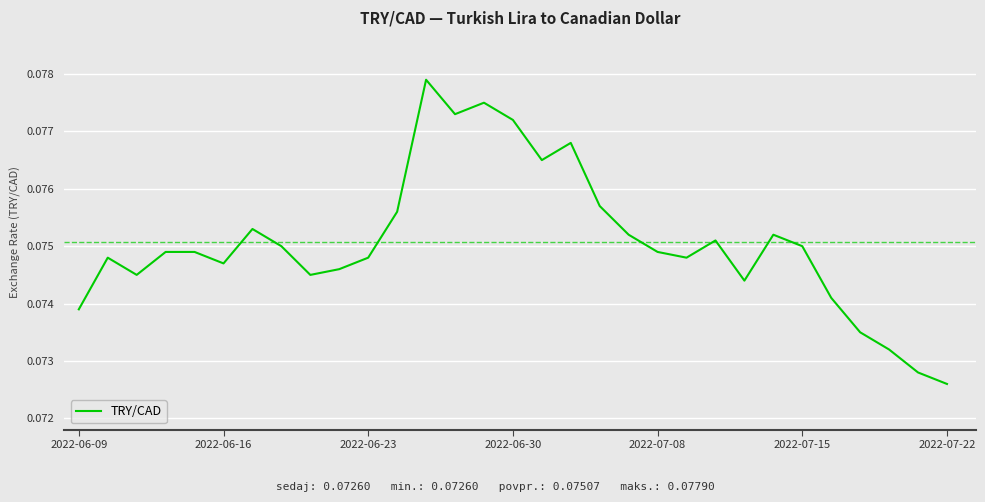

Reading right to left, transcribe all the data shown in this chart.

0.1	0.1	0.1	0.1	0.1	0.1	0.1	0.1	0.1	0.1	0.1	0.1	0.1	0.1	0.1	0.1	0.1	0.1	0.1	0.1	0.1	0.1	0.1	0.1	0.1	0.1	0.1	0.1	0.1	0.1	0.1